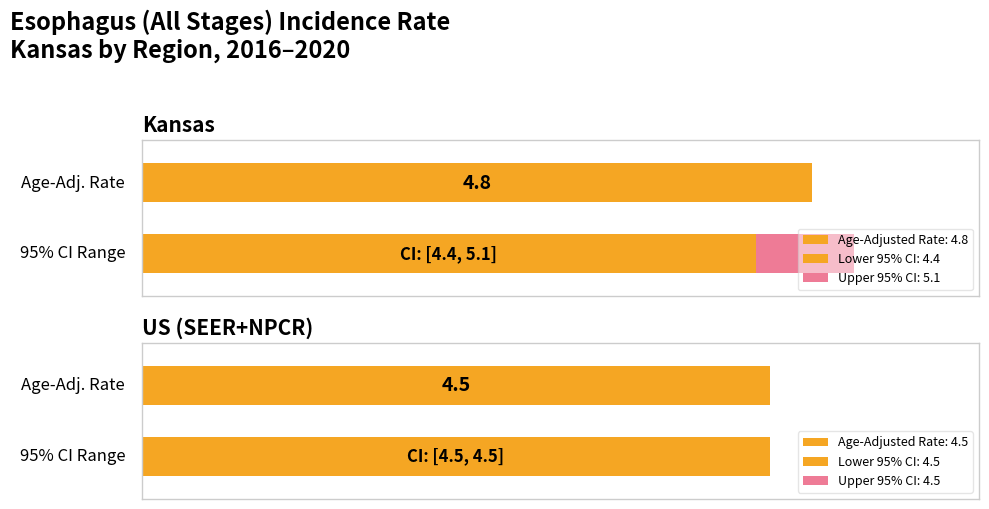

Reading right to left, extract all data points from this chart.

Age-Adjusted Incidence Rate: US (SEER+NPCR)=4.5	Kansas=4.8
Lower 95% CI: US (SEER+NPCR)=4.5	Kansas=4.4
Upper 95% CI: US (SEER+NPCR)=4.5	Kansas=5.1